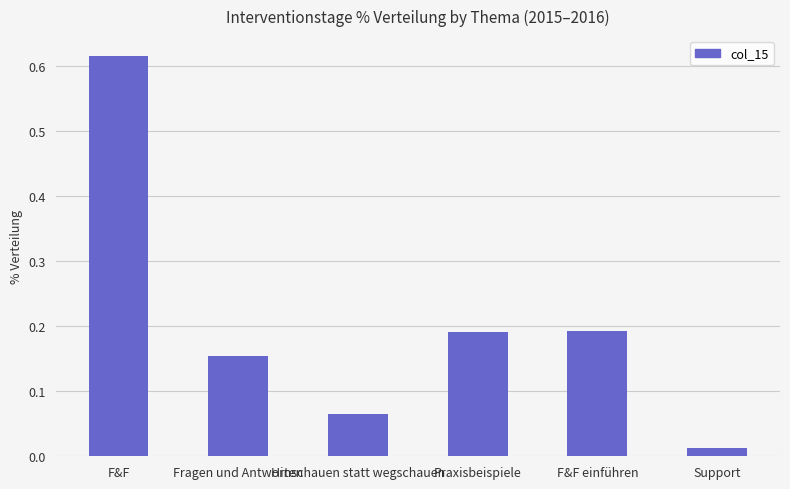

What position from the left is Fragen und Antworten?

2